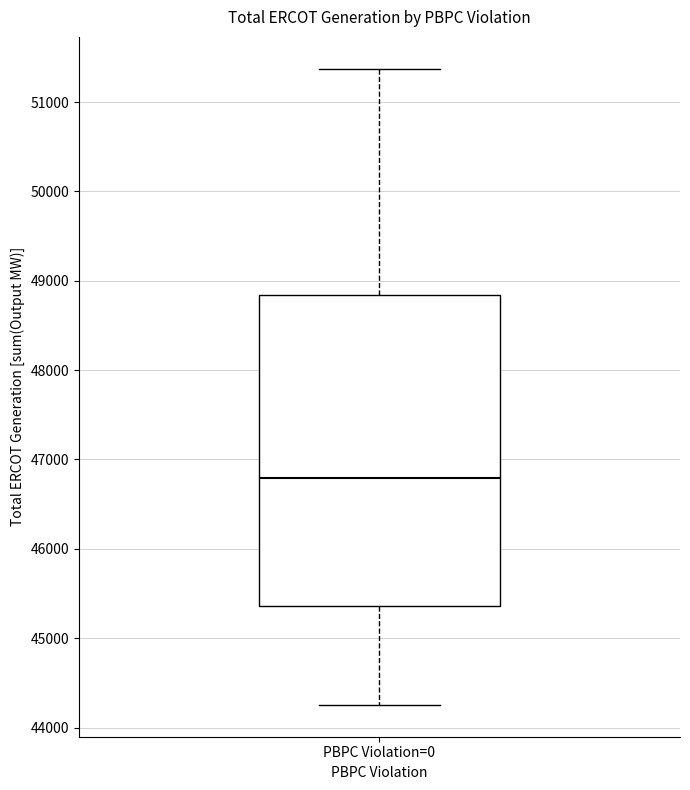

Where does the upper whisker of the box for PBPC Violation=0 end on the y-axis? The values are not printed on the chart, so give them approximately, as read against the axis.

51400